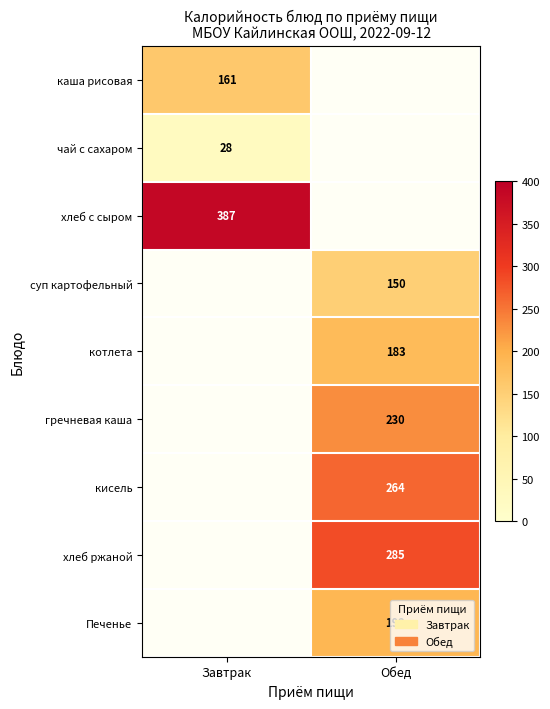

What is the difference between the highest and lowest values at Завтрак?

359.0